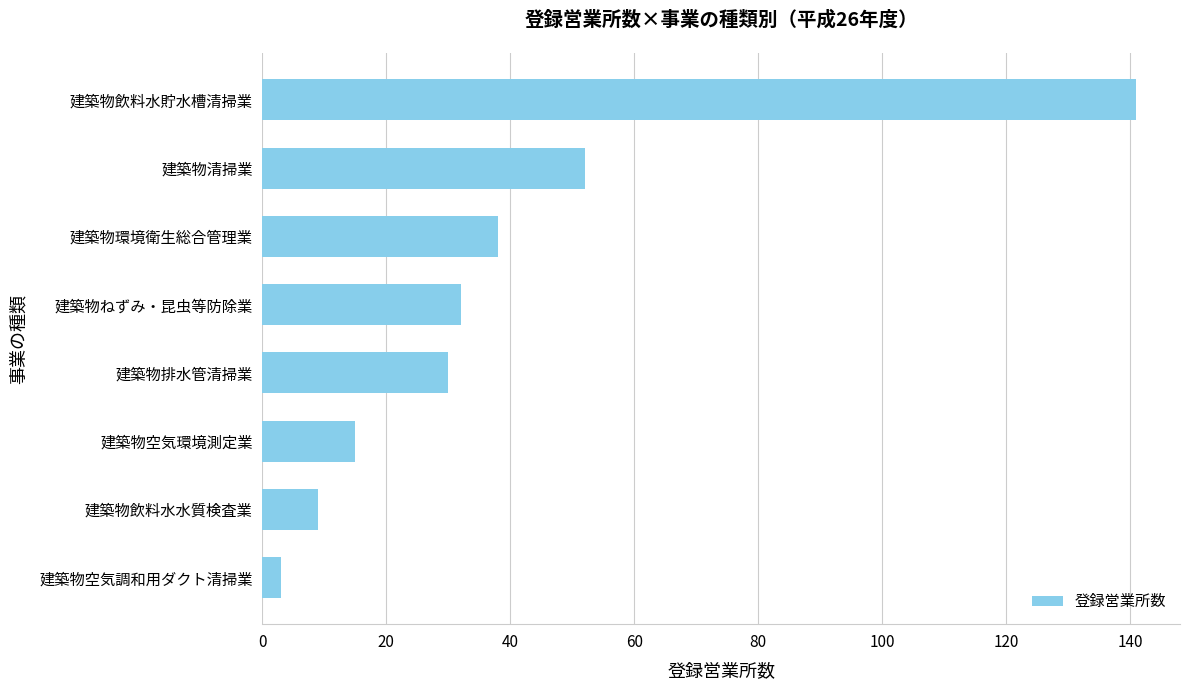

What is the sum of all values?

320